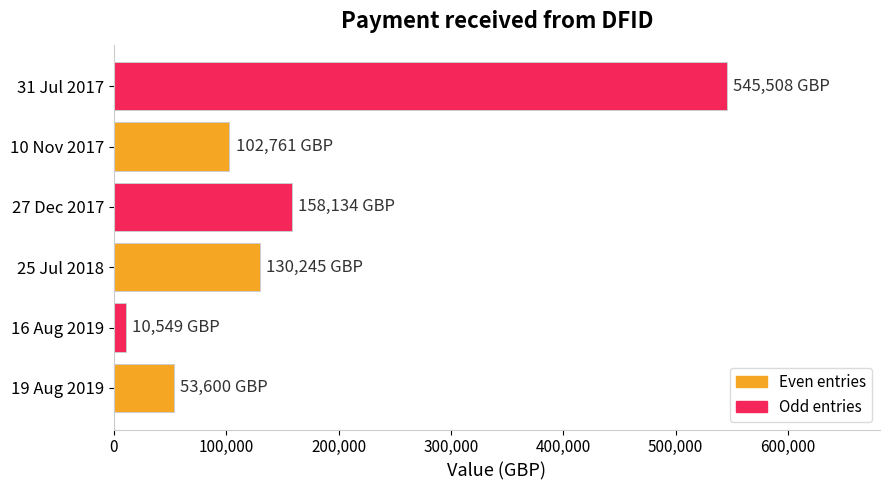

Is it true that the value at 31 Jul 2017 is 343473?

False